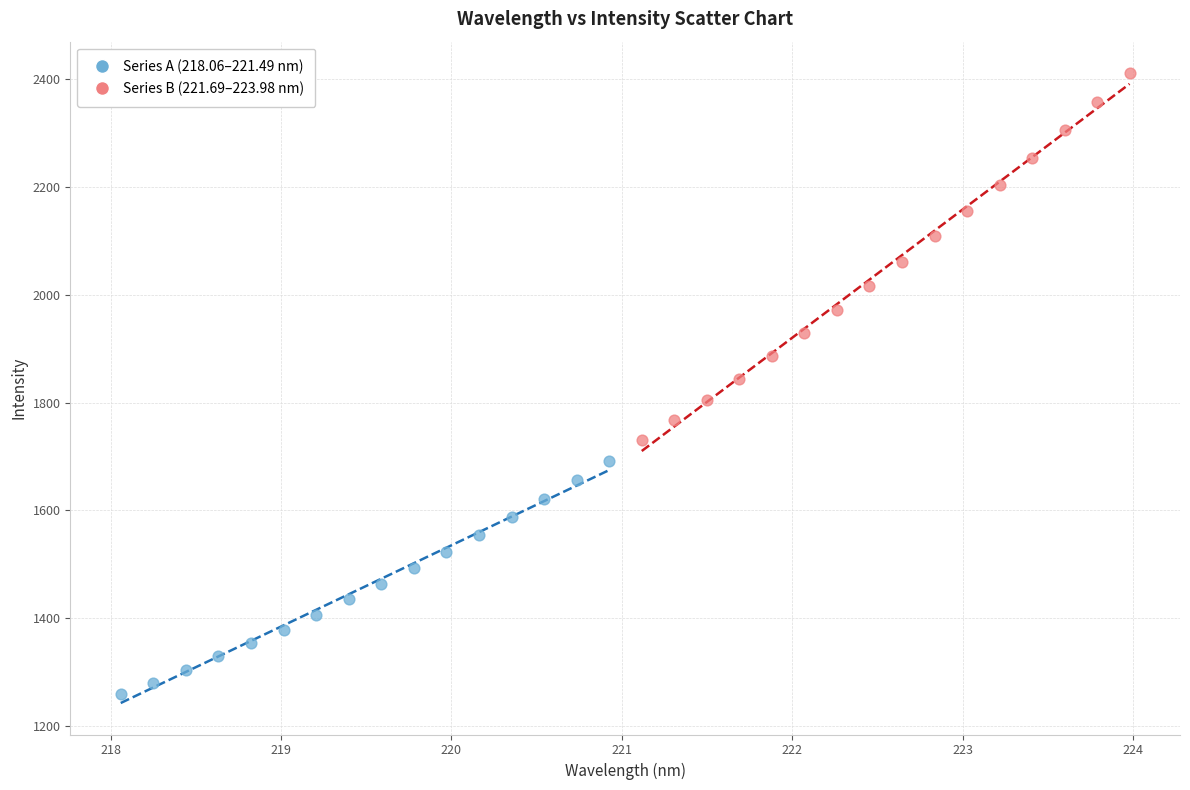

Which series reaches the minimum Y coordinate?

Series A (218.06–221.49 nm)